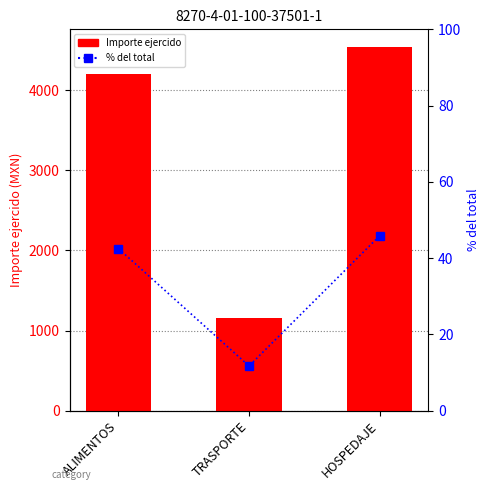

What is the smallest value displayed?

11.7